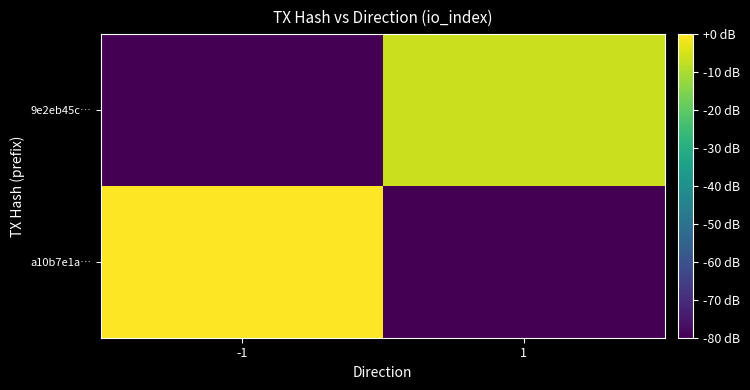

Reading right to left, list all the values displayed in this chart.

a10b7e1a…: 1=-80.0	-1=0.0
9e2eb45c…: 1=-6.5	-1=-80.0